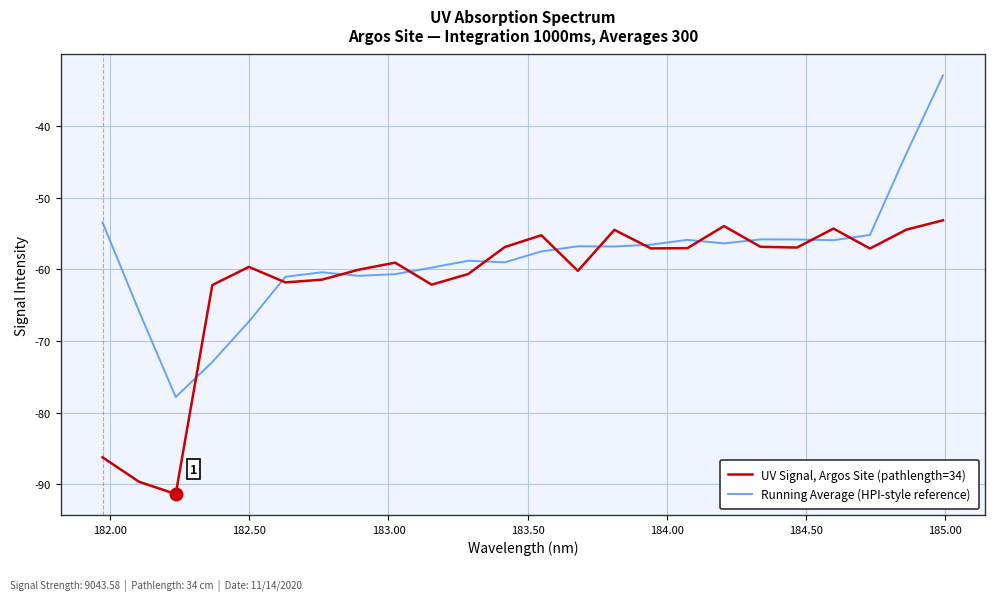

Which series has the widest spread of values?

Running Average (HPI-style reference)